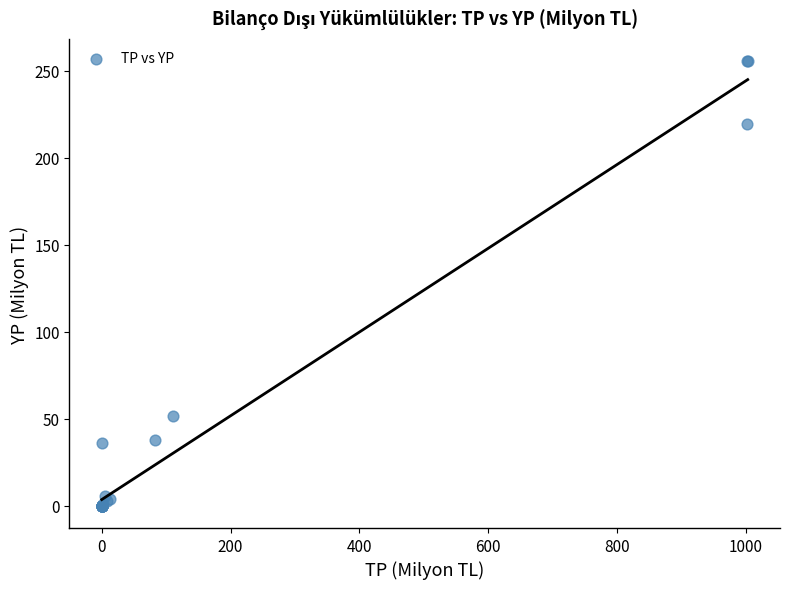

What Y value in the scatter plot is closest to 127?

51.9